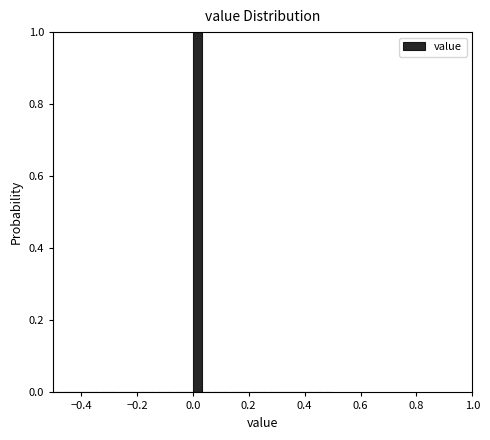

Around what value on the x-axis is the tallest bar? Give the approximate position of its centre, as read against the axis.

0.02